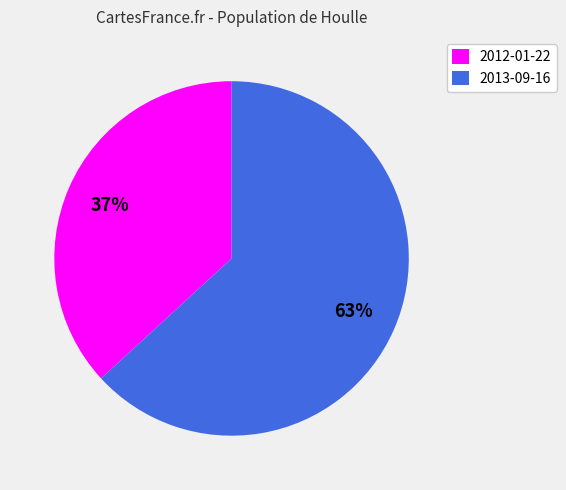

How many slices are in this pie chart?

2